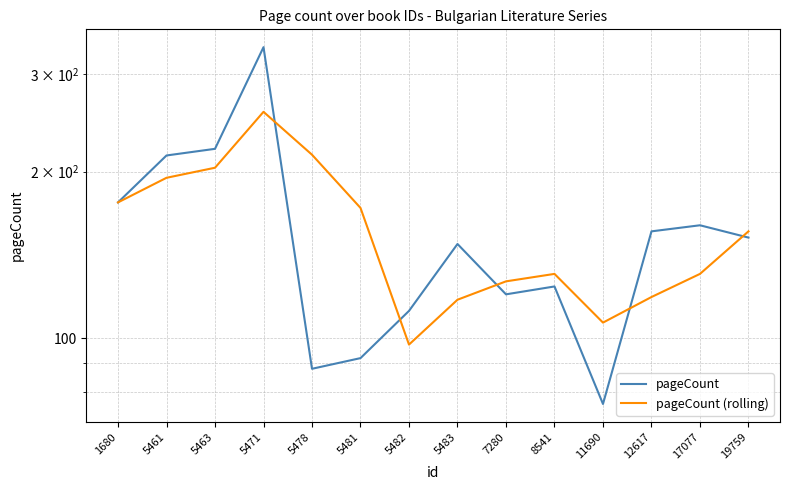

Between which two adjacent categories do pageCount and pageCount (rolling) first intersect?

5471 and 5478